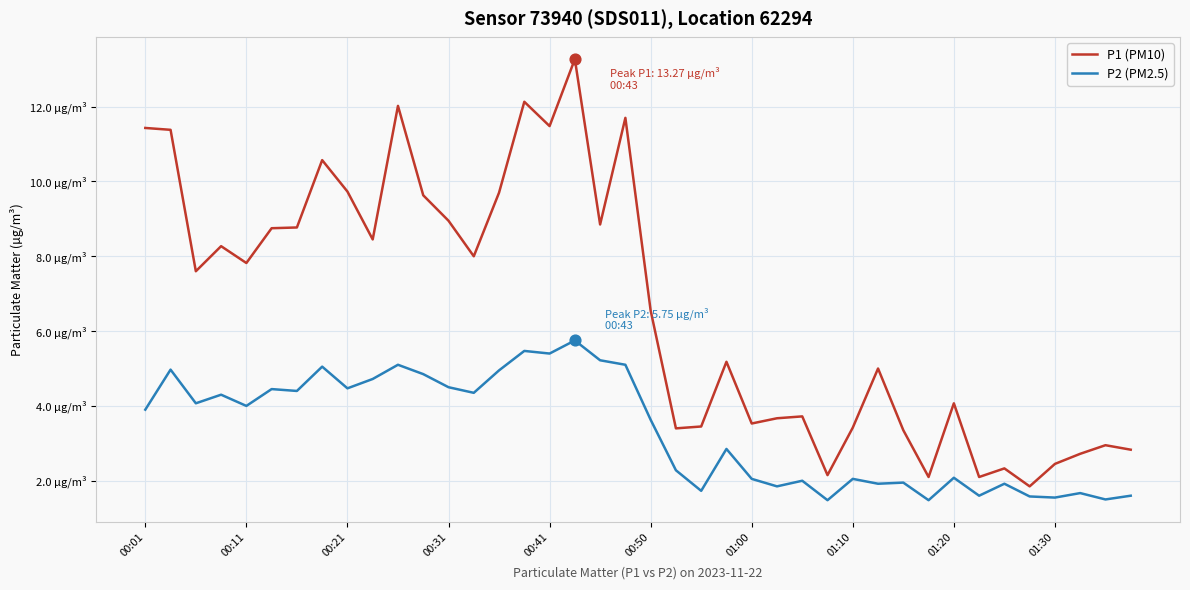

At which category is the sum across all series the highest?

17